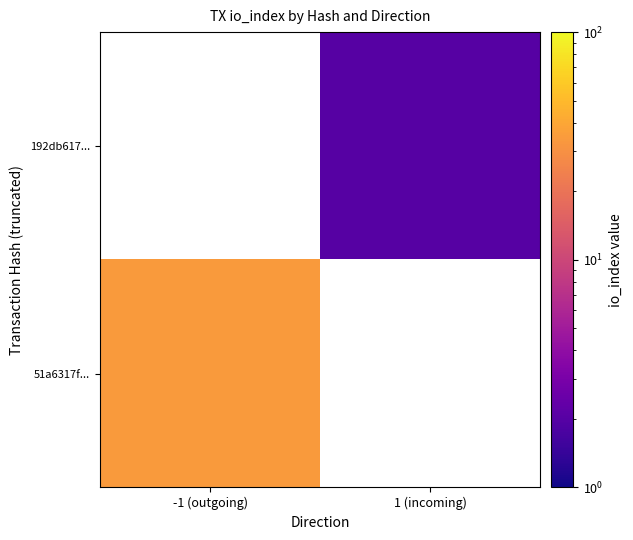

What is the maximum value for 51a6317f...?

34.0